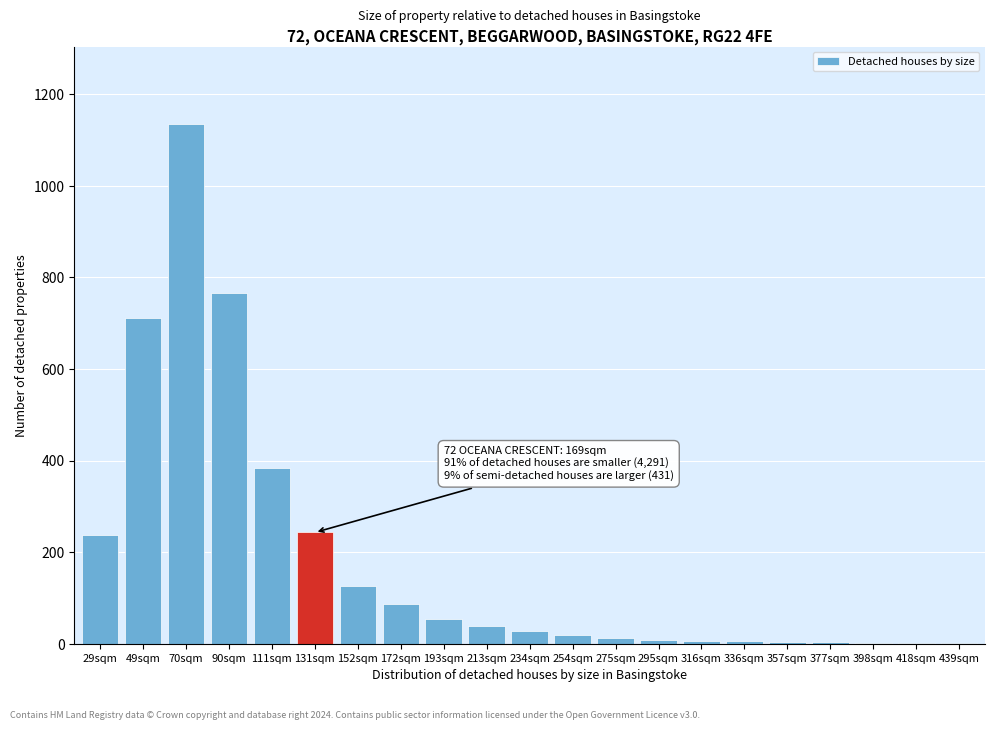

Where is the data nearest to the value 567?

49sqm